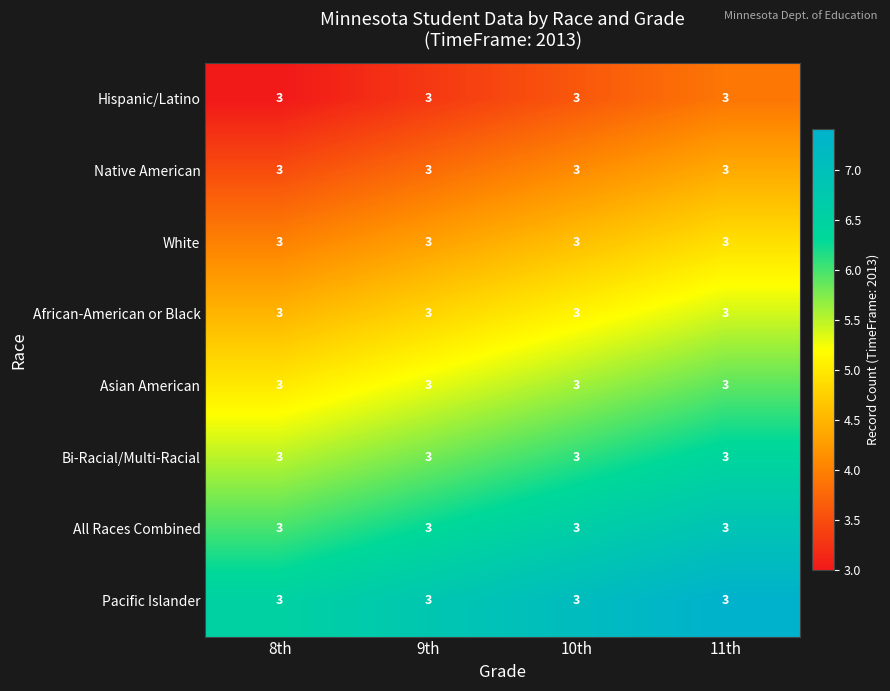

What is the minimum value shown in the chart?

3.0